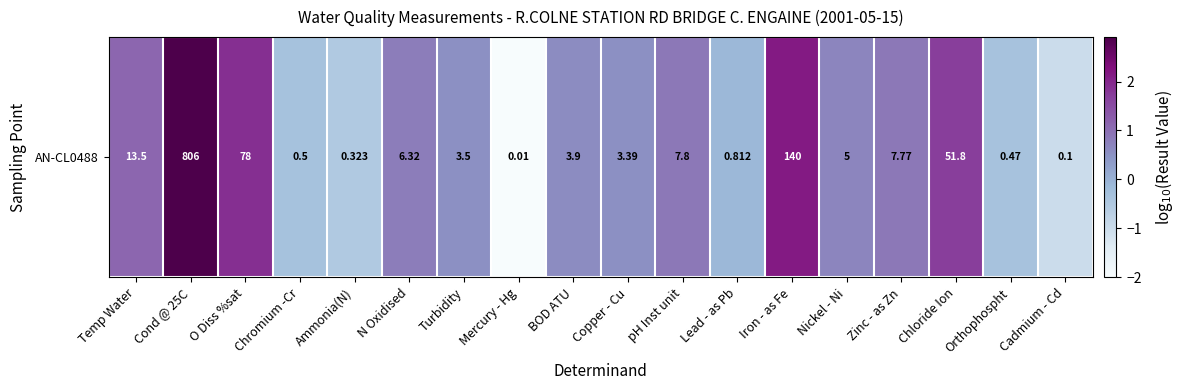

Reading left to right, transcribe all the data shown in this chart.

1.1	2.9	1.9	-0.3	-0.5	0.8	0.5	-2.0	0.6	0.5	0.9	-0.1	2.1	0.7	0.9	1.7	-0.3	-1.0